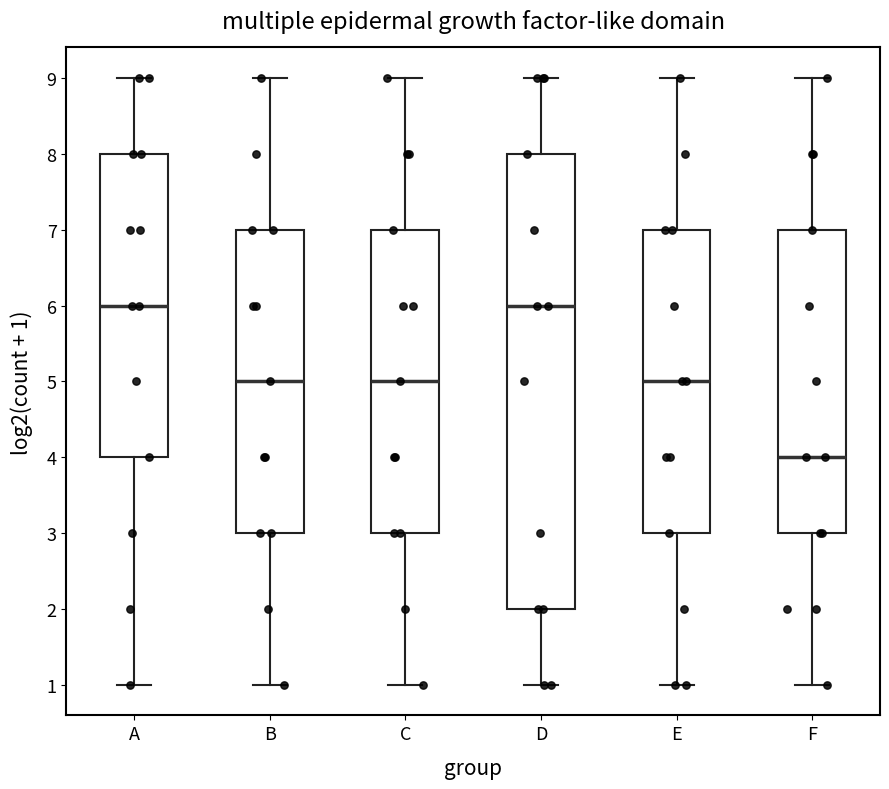

Reading left to right, read every box against the y-axis: the position of its median line, the range the box covers, and the ends of its whiskers. The values are not printed on the chart, so give them approximately, as read against the axis.

A: median 6, box 4 to 8, whiskers 1 to 9
B: median 5, box 3 to 7, whiskers 1 to 9
C: median 5, box 3 to 7, whiskers 1 to 9
D: median 6, box 2 to 8, whiskers 1 to 9
E: median 5, box 3 to 7, whiskers 1 to 9
F: median 4, box 3 to 7, whiskers 1 to 9